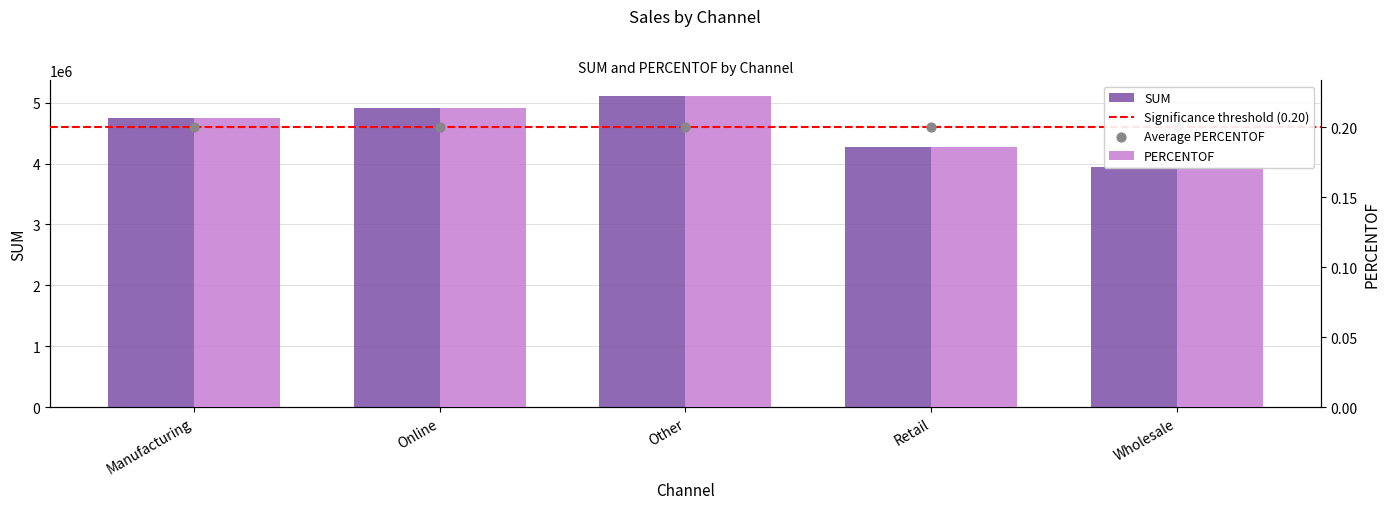

Which series has the largest Y range (max minus min)?

SUM